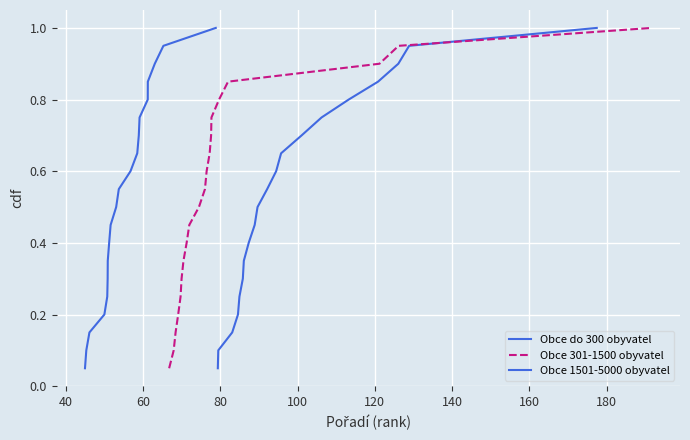

Is the value of Obce do 300 obyvatel at 18 greater than the value of Obce 301-1500 obyvatel at 12?

Yes